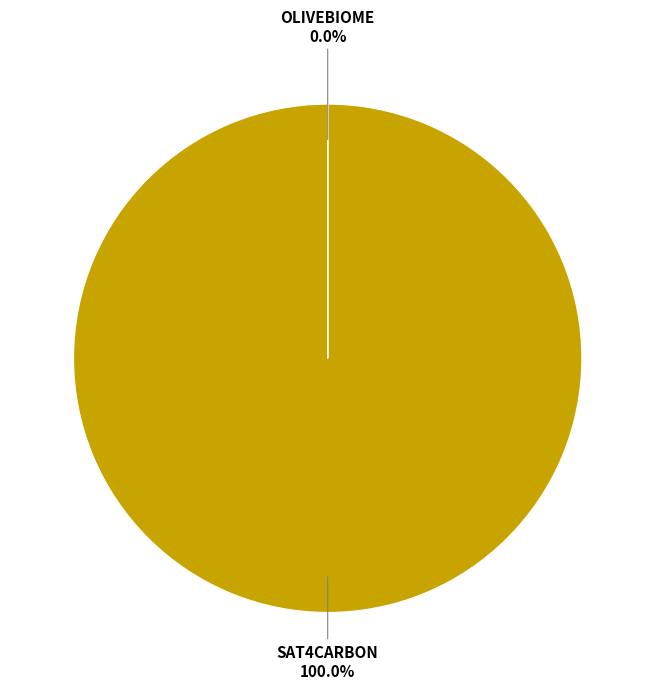

Which category has the smallest portion of the pie?

OLIVEBIOME